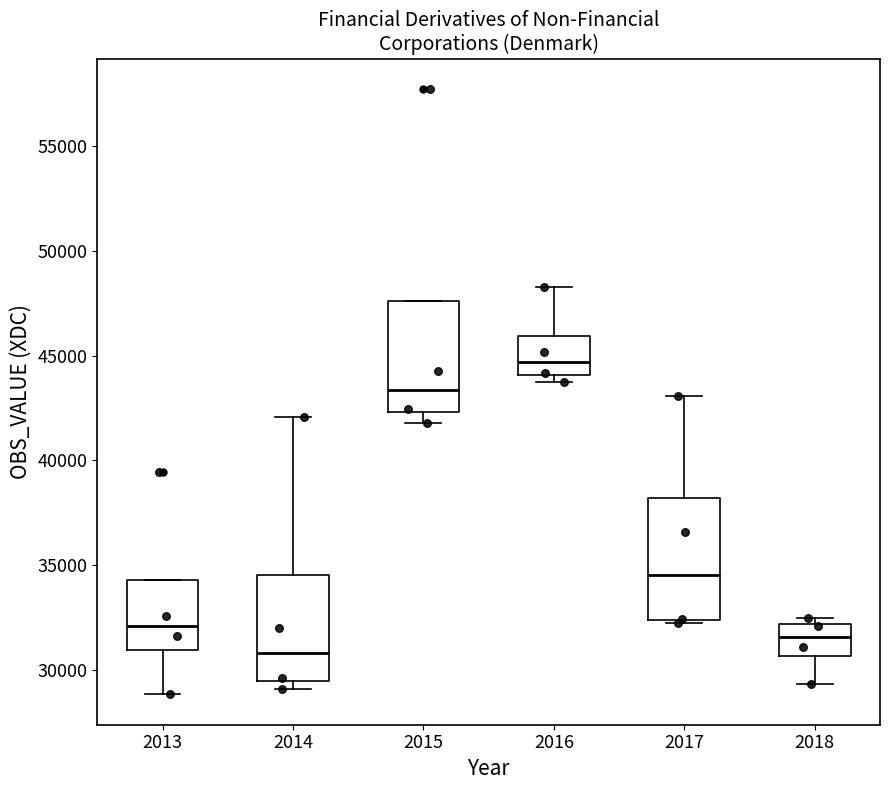

Reading left to right, transcribe this box plot: for each box, give where its median line is, the range the box spans, and where its two whiskers end, as read against the y-axis. The values are not printed on the chart, so give them approximately, as read against the axis.

2013: median 32000, box 31000 to 34500, whiskers 29000 to 34500
2014: median 31000, box 29500 to 34500, whiskers 29000 to 42000
2015: median 43500, box 42500 to 47500, whiskers 42000 to 47500
2016: median 44500, box 44000 to 46000, whiskers 43500 to 48500
2017: median 34500, box 32500 to 38000, whiskers 32000 to 43000
2018: median 31500, box 30500 to 32000, whiskers 29500 to 32500